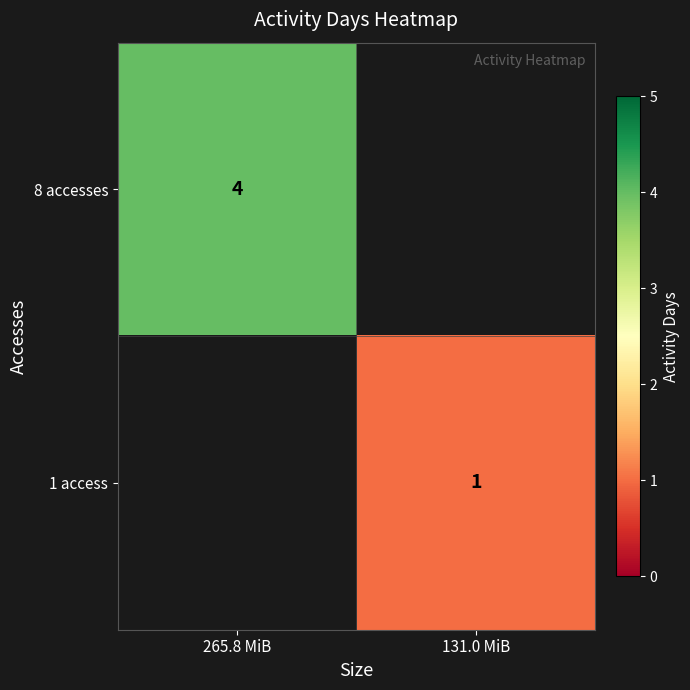

True or false: 8 accesses has a value of 1.7 at 265.8 MiB.

False